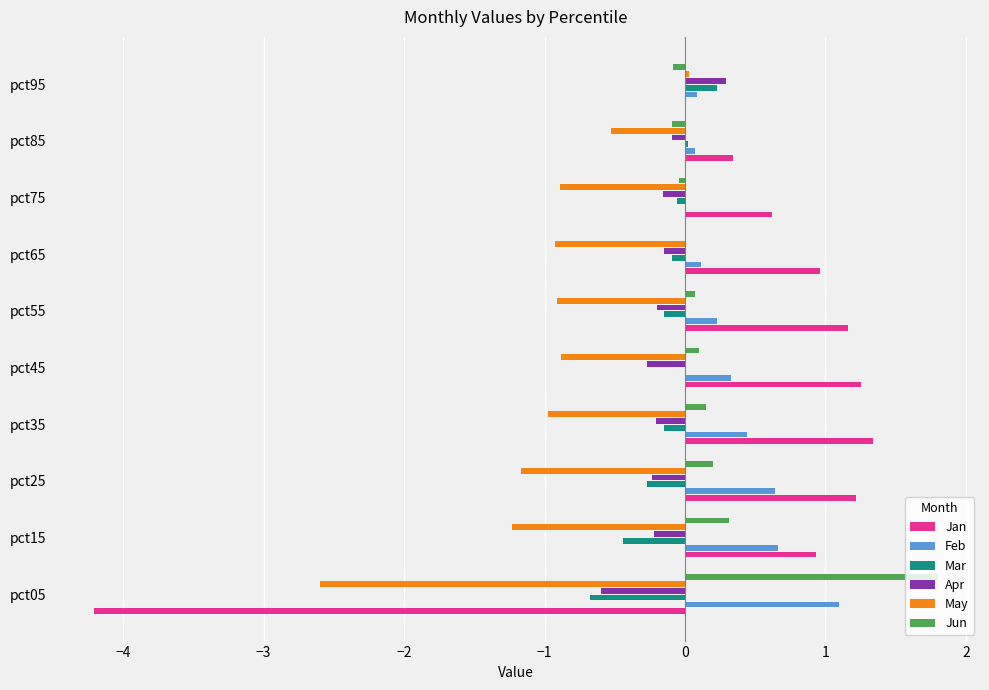

What is the sum of all Mar values?

-1.6